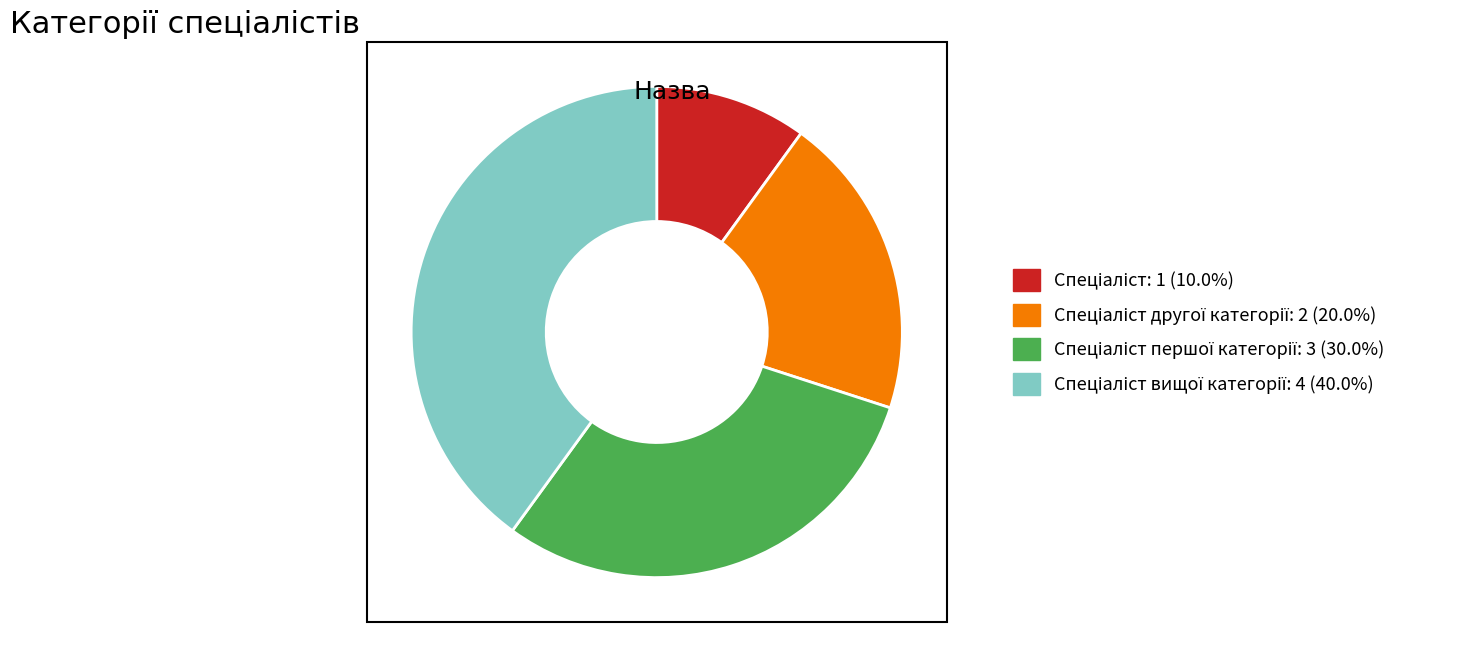

Does any single category account for the majority?

No